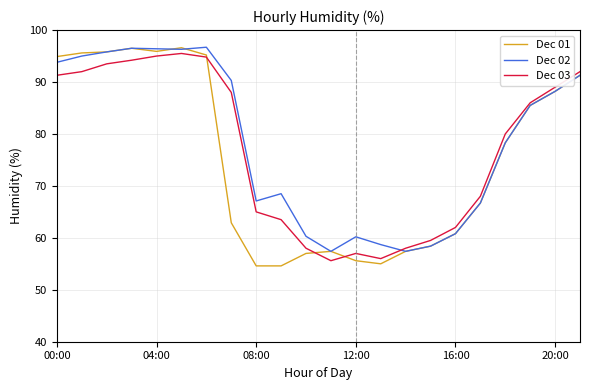

What is the sum of all Dec 02 values?

1719.6